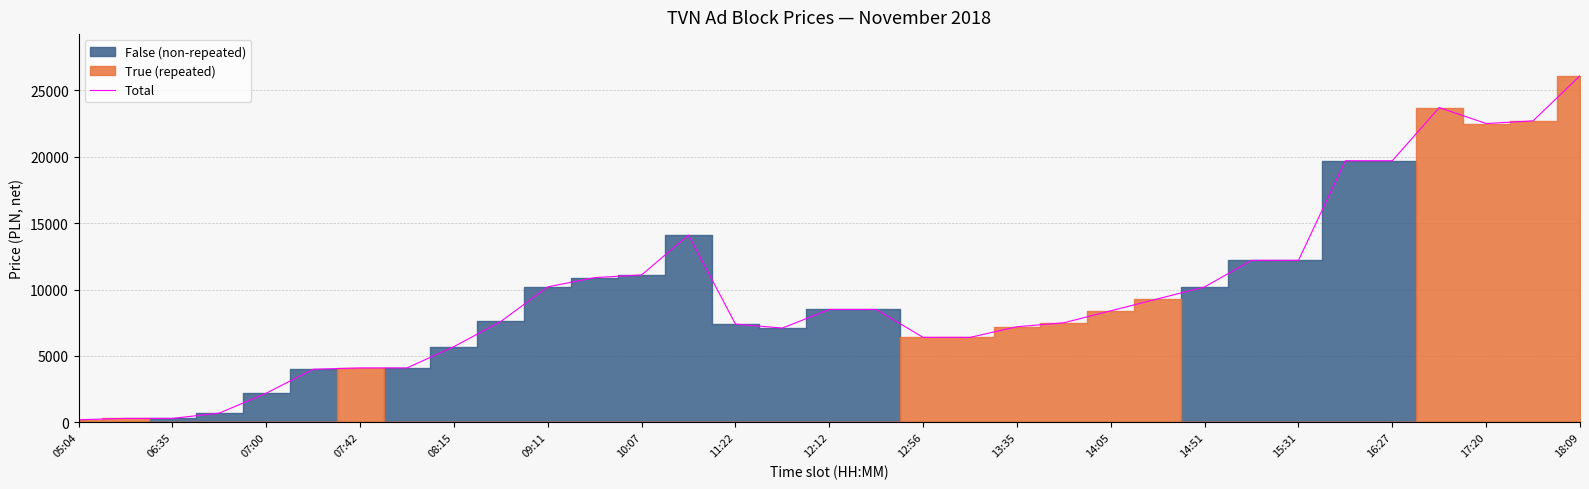

What is the sum of all values?

321200